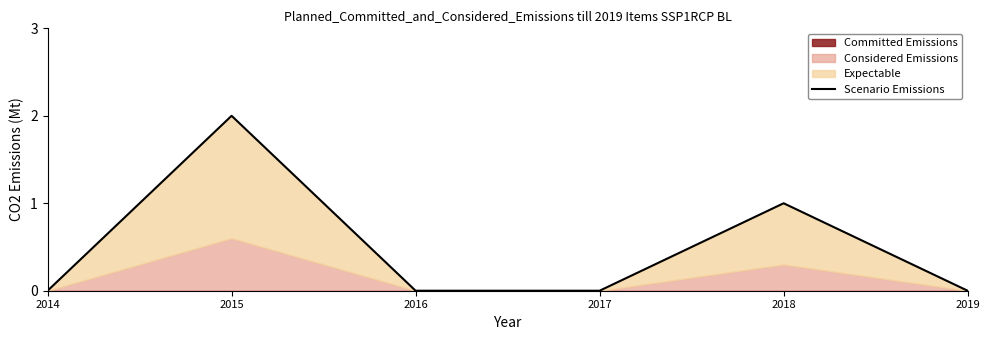

How many lines are shown in the chart?

1